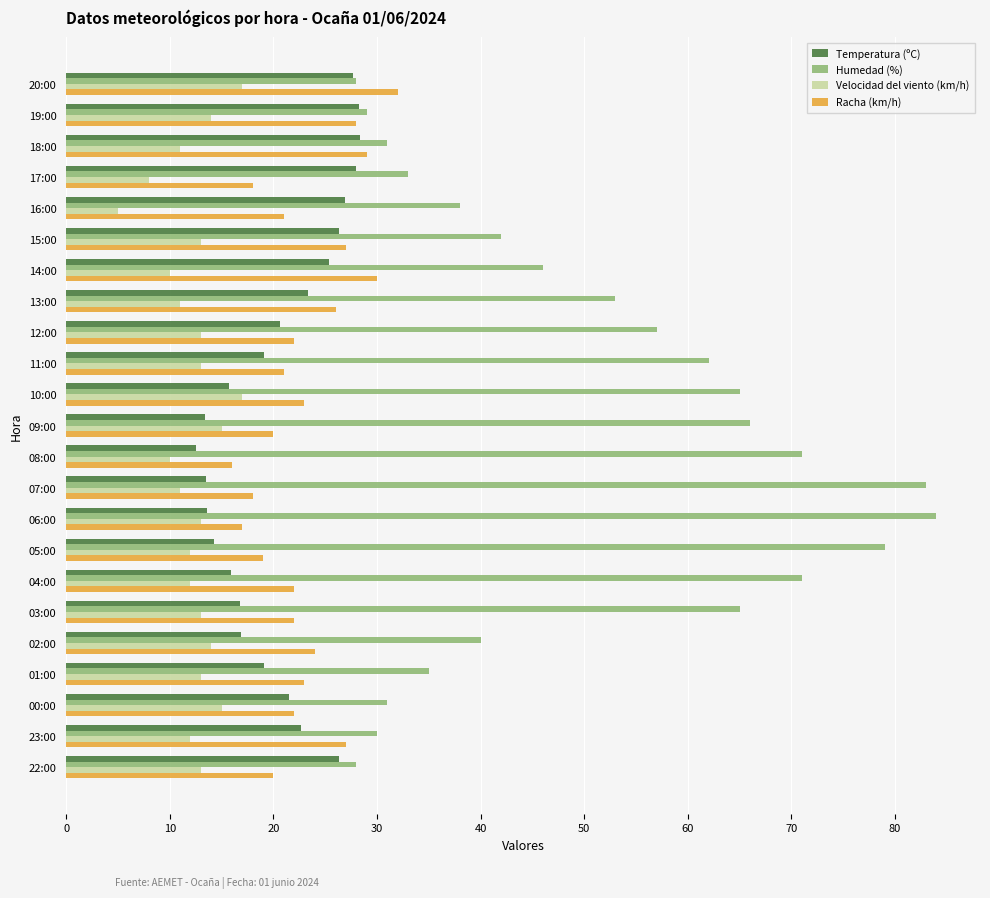

Is the value of Temperatura (ºC) at 05:00 greater than the value of Racha (km/h) at 10:00?

No